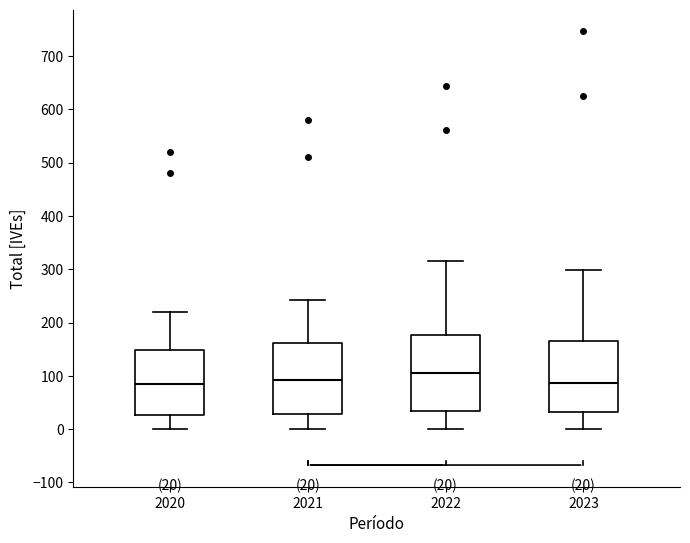

Which box's median line is the highest?

2022